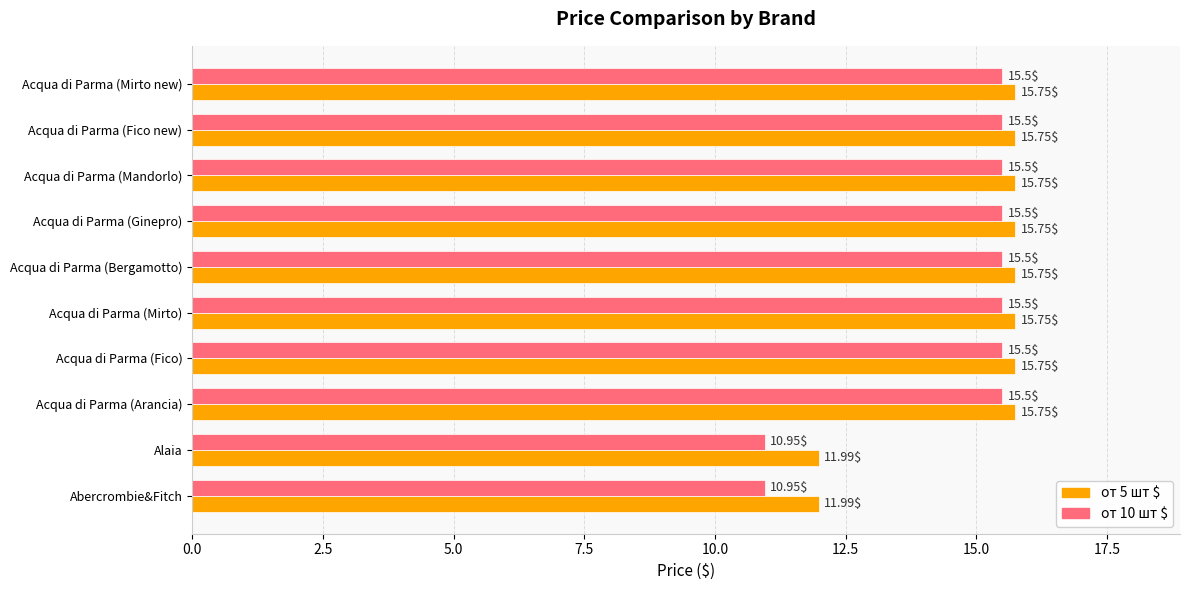

What is the sum of the от 5 шт $ values at Acqua di Parma (Fico new) and Acqua di Parma (Arancia)?

31.5